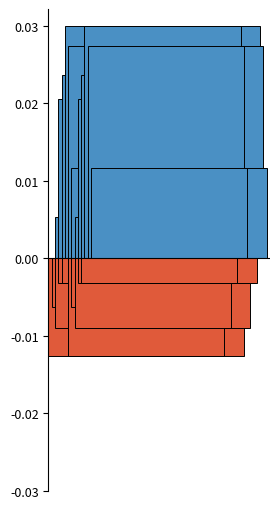

Are the bars horizontal?

No